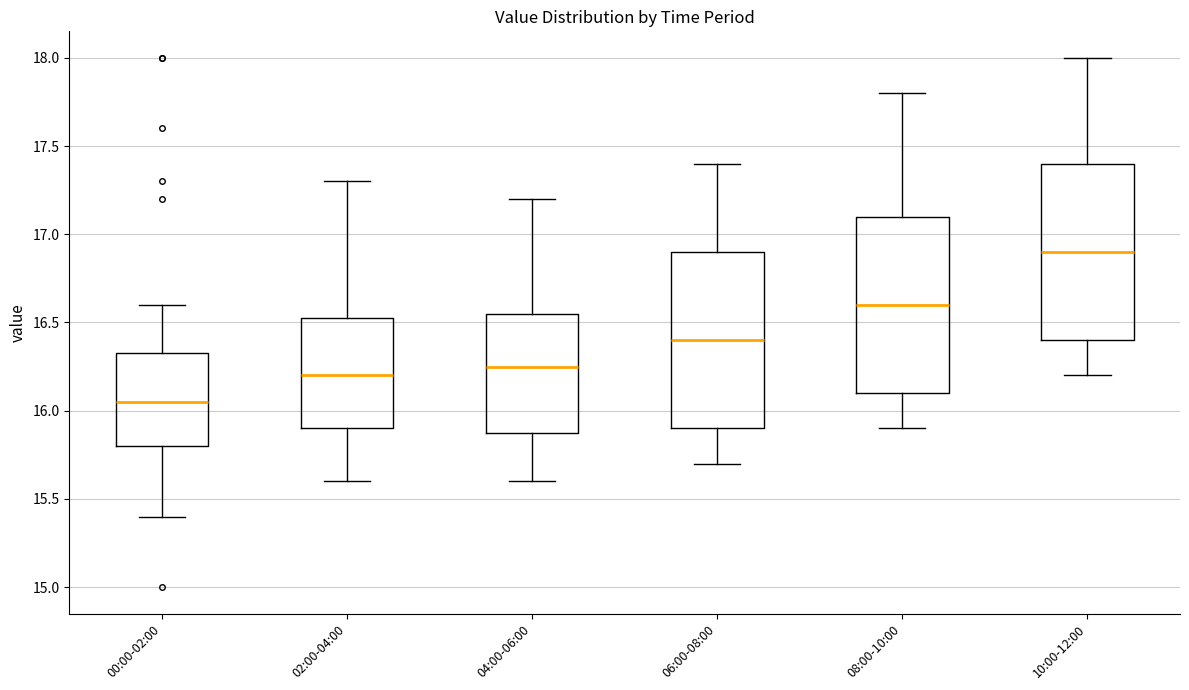

Where does the lower whisker of the box for 08:00-10:00 end on the y-axis? The values are not printed on the chart, so give them approximately, as read against the axis.

15.90